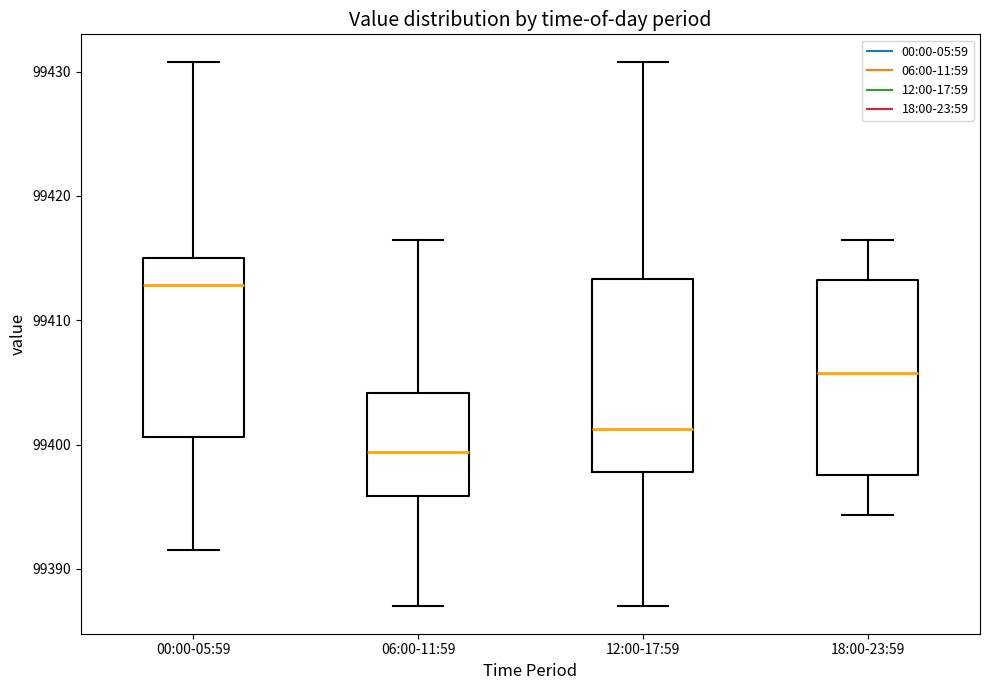

Reading left to right, transcribe this box plot: for each box, give where its median line is, the range the box spans, and where its two whiskers end, as read against the y-axis. The values are not printed on the chart, so give them approximately, as read against the axis.

00:00-05:59: median 99413, box 99401 to 99415, whiskers 99392 to 99431
06:00-11:59: median 99399, box 99396 to 99404, whiskers 99387 to 99416
12:00-17:59: median 99401, box 99398 to 99413, whiskers 99387 to 99431
18:00-23:59: median 99406, box 99398 to 99413, whiskers 99394 to 99416